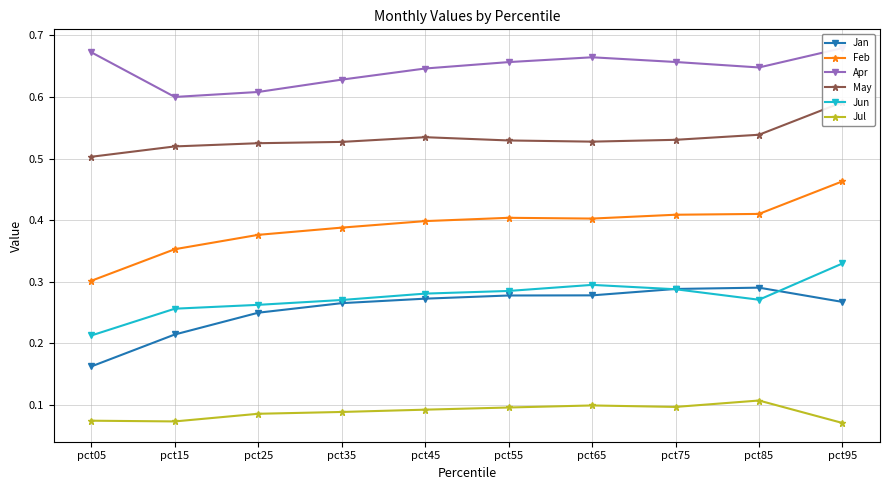

List the series in order of their peak value, highest first.

Apr, May, Feb, Jun, Jan, Jul